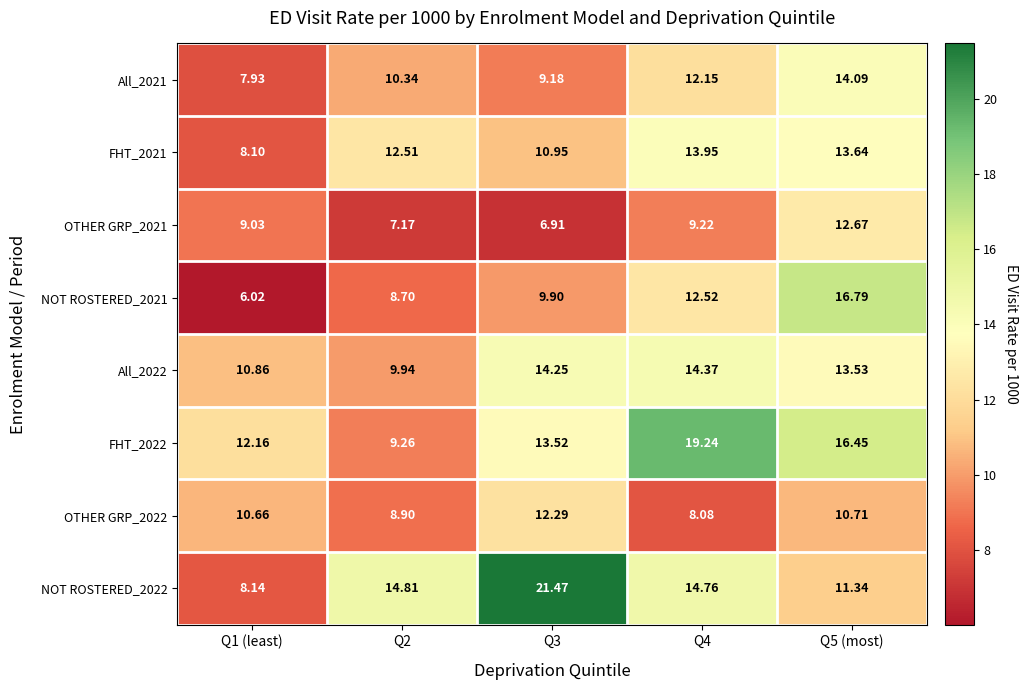

Is the value of All_2021 at Q1 (least) greater than the value of OTHER GRP_2022 at Q1 (least)?

No